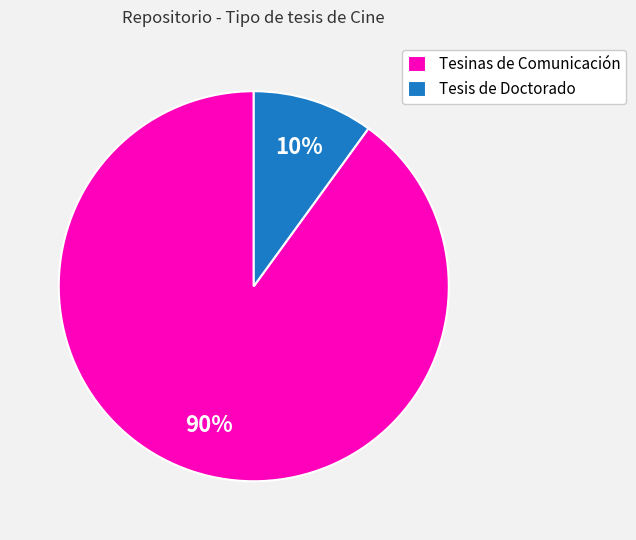

Is the sum of Tesis de Doctorado and Tesinas de Comunicación greater than half?

Yes